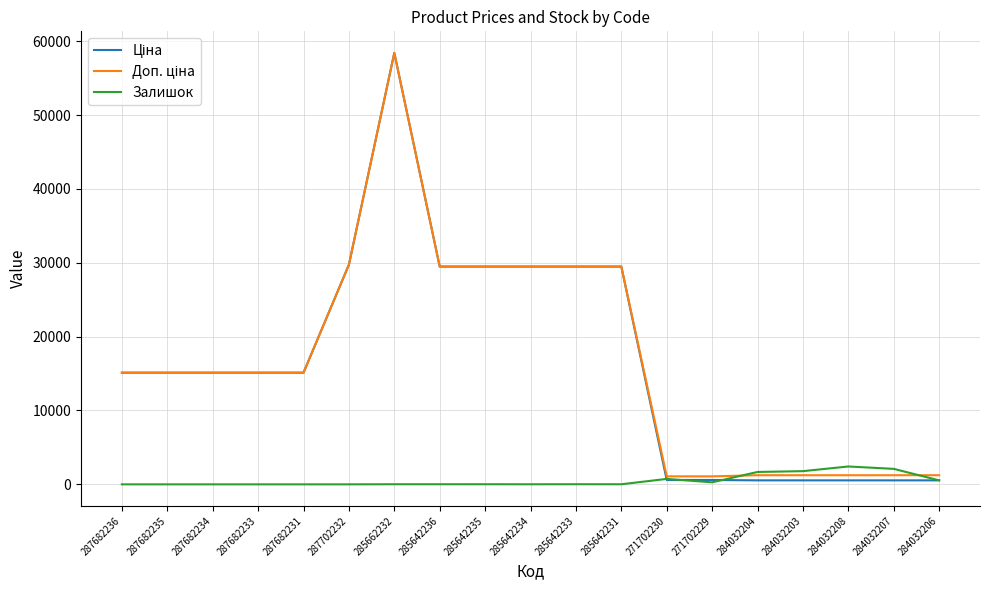

What is the total value across all series at 284032206?

2313.4